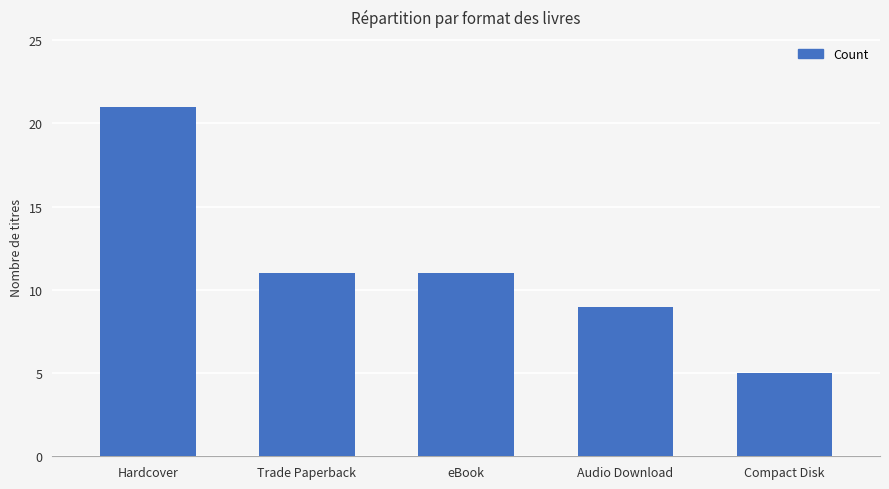

At which label does the data first exceed 11?

Hardcover